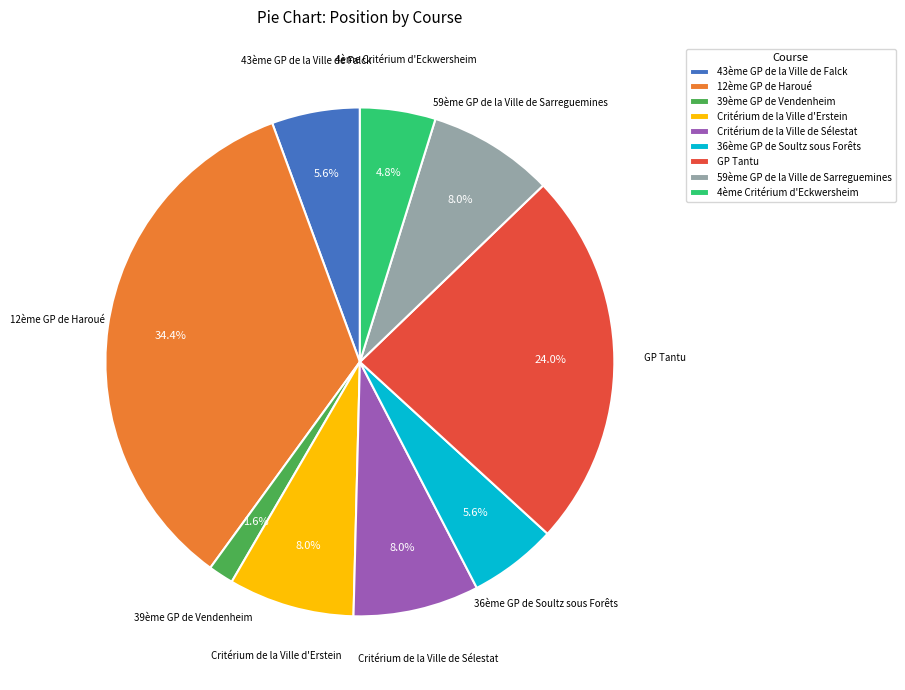

Which category has the biggest portion of the pie?

12ème GP de Haroué